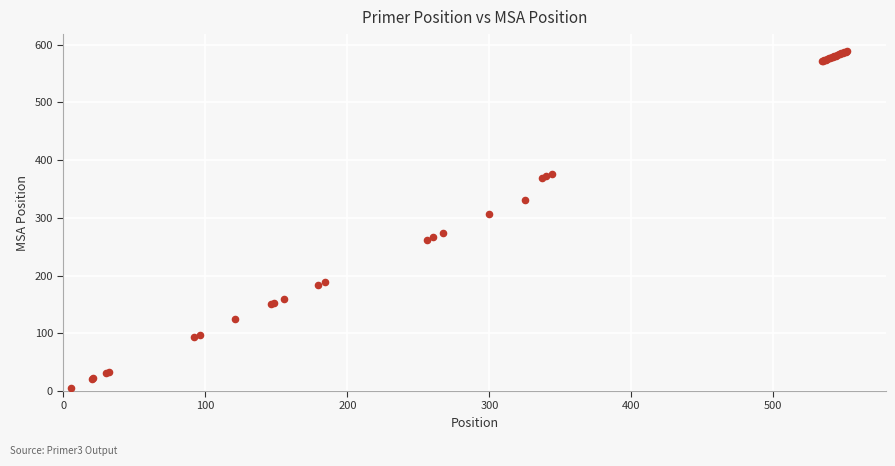

What Y value in the scatter plot is closest to 297?

306